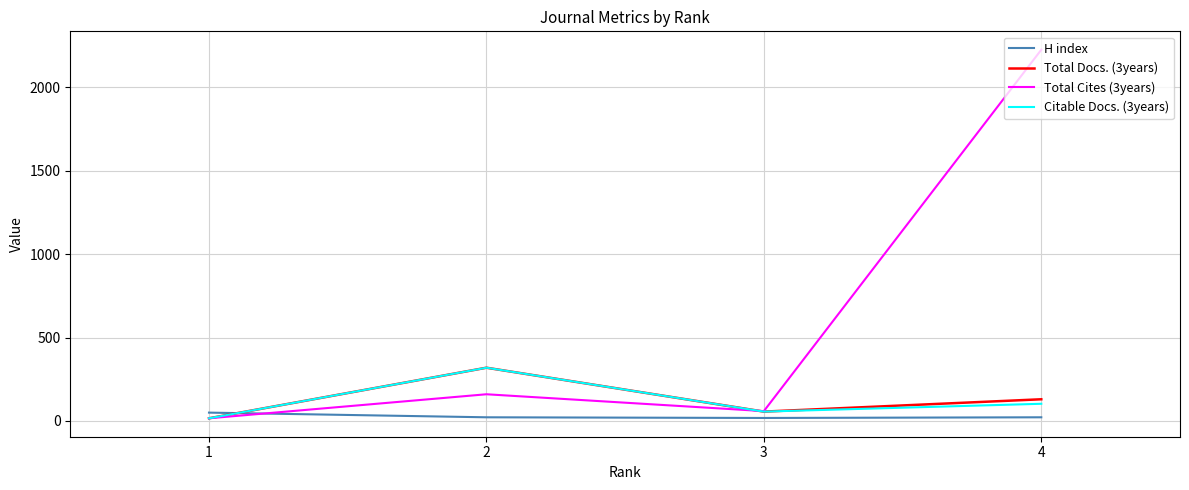

At which category is the sum across all series the highest?

4